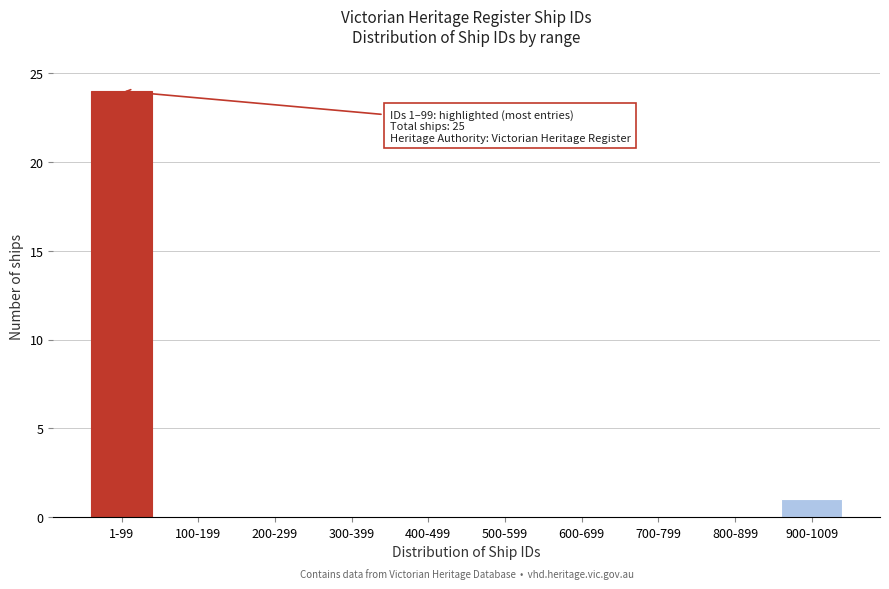

Reading right to left, what are all the values shown in this chart?

900-1009=1	800-899=0	700-799=0	600-699=0	500-599=0	400-499=0	300-399=0	200-299=0	100-199=0	1-99=24